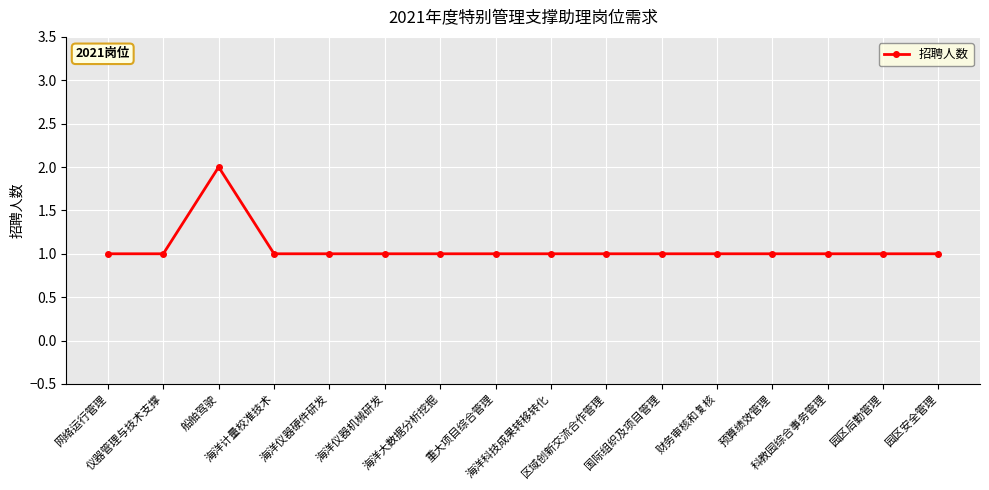

Does the chart display data point markers on the line(s)?

Yes